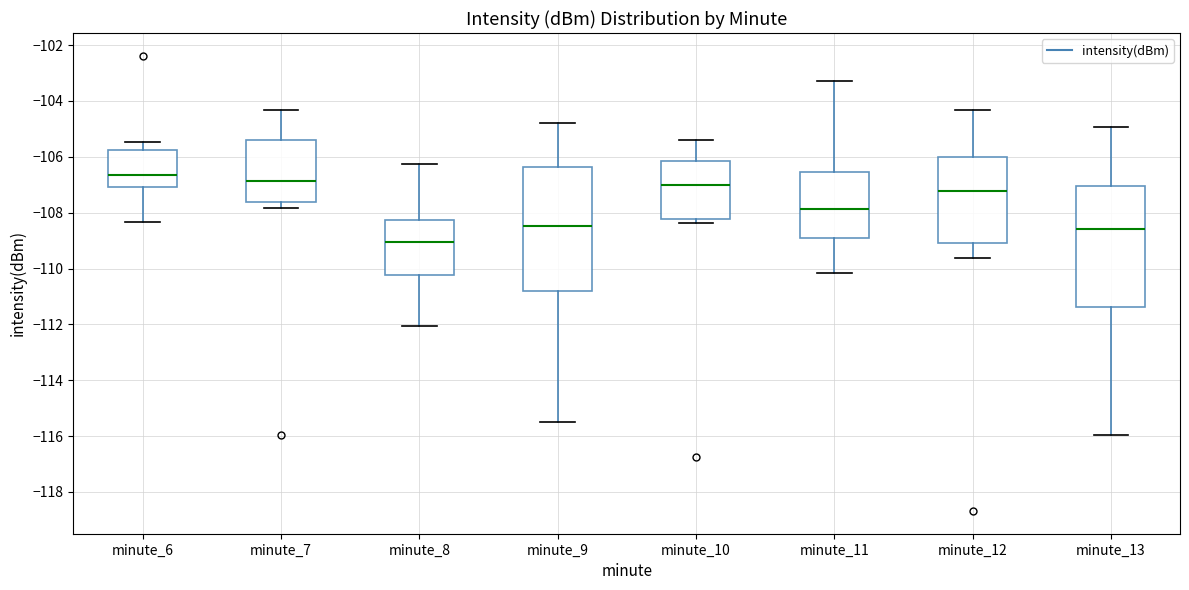

Where is the lower edge of the box for minute_10 on the y-axis? The values are not printed on the chart, so give them approximately, as read against the axis.

-108.2